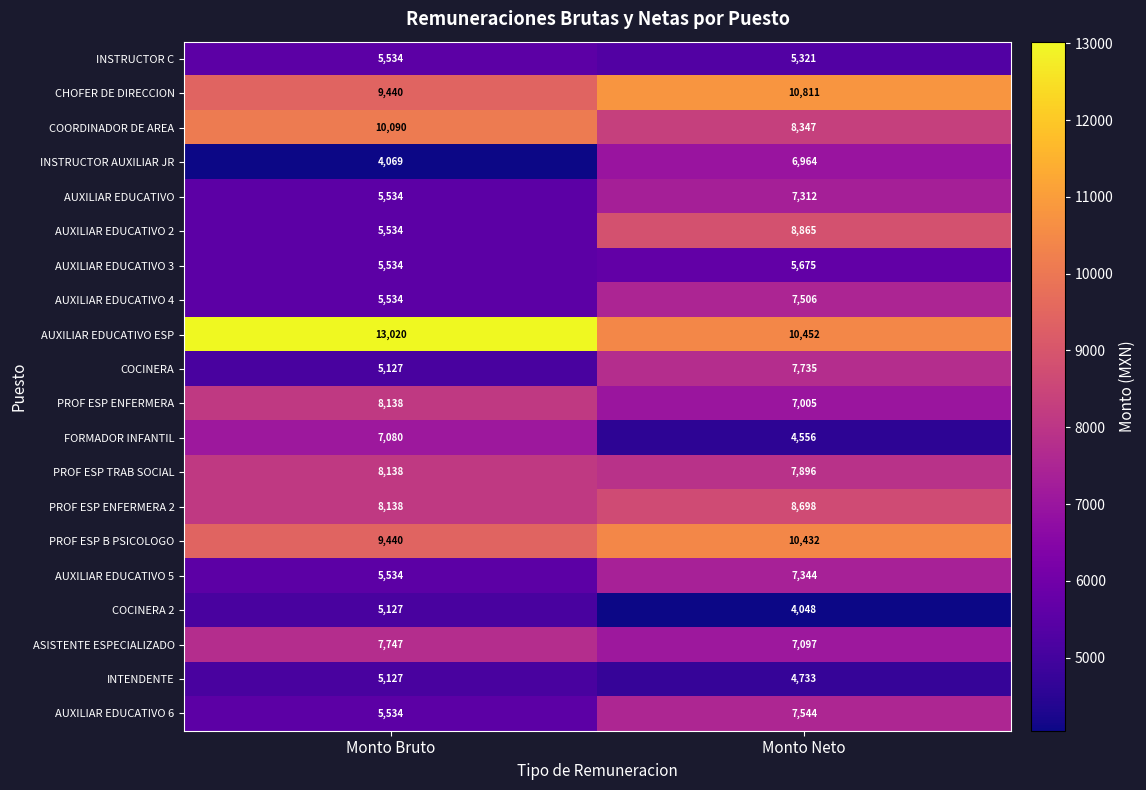

Which series has the largest range (max minus min)?

AUXILIAR EDUCATIVO 2